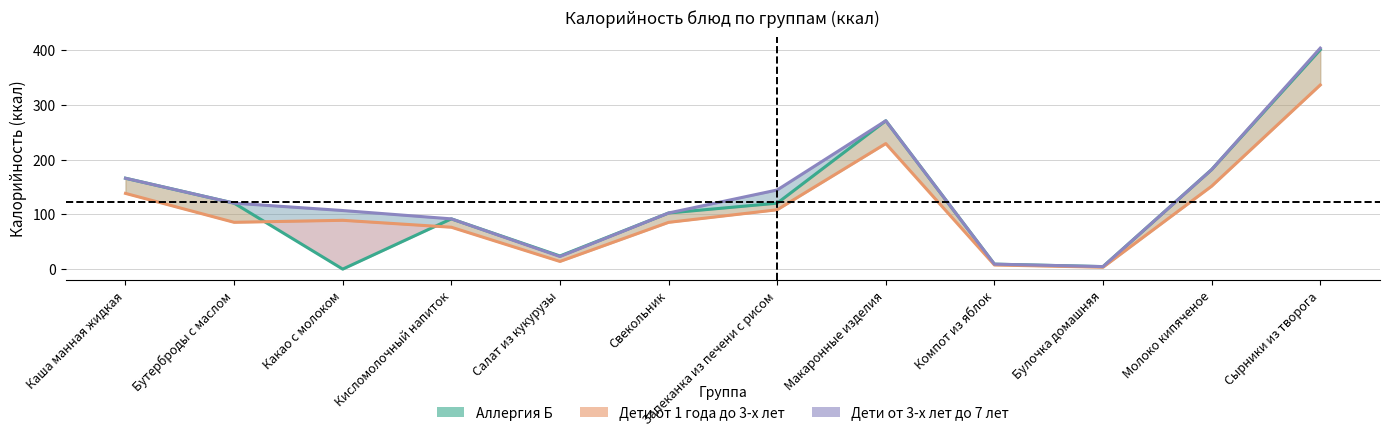

How many values in the Аллергия Б series exceed 120?

6